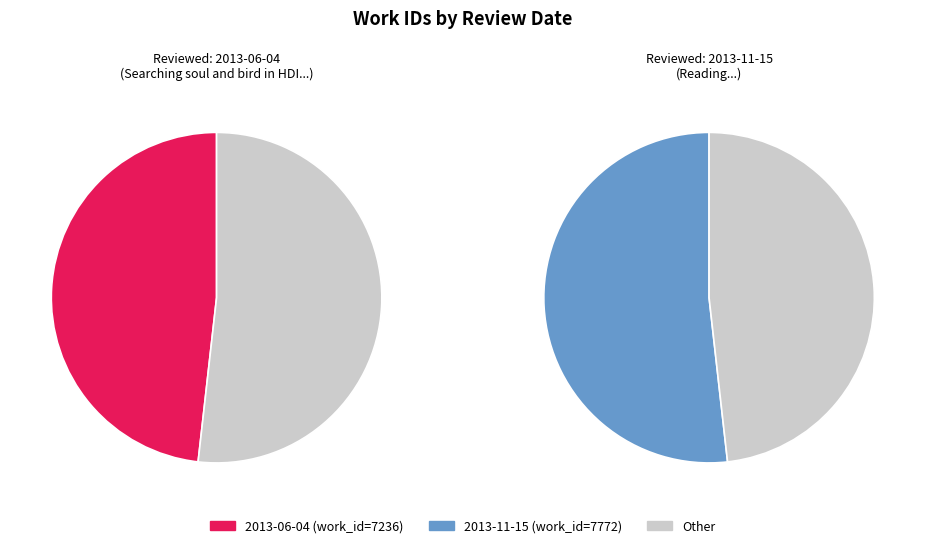

What is the majority slice?

2013-11-15